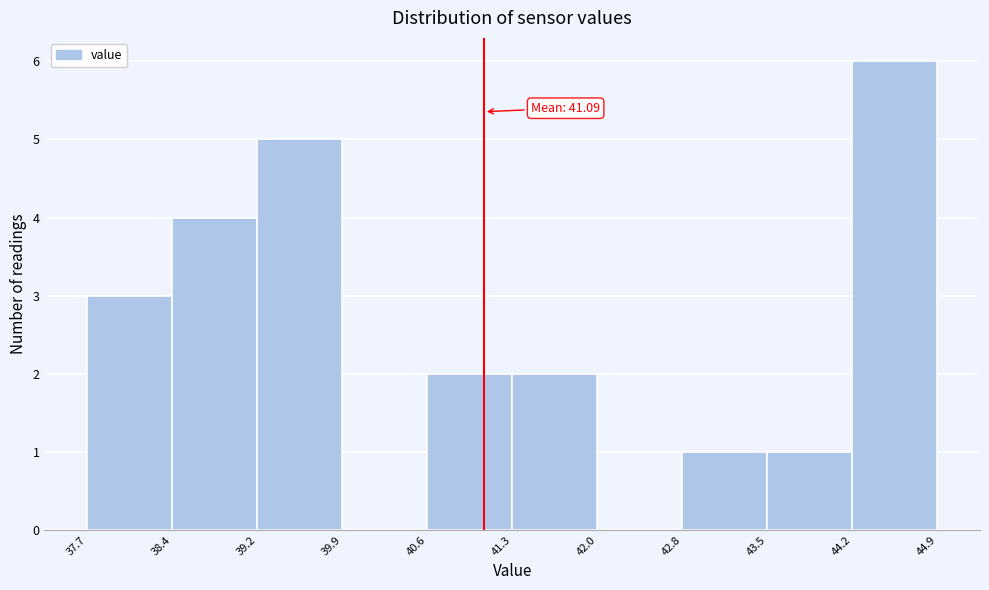

Over which range of the x-axis is the bar tallest?

44.2 to 44.9